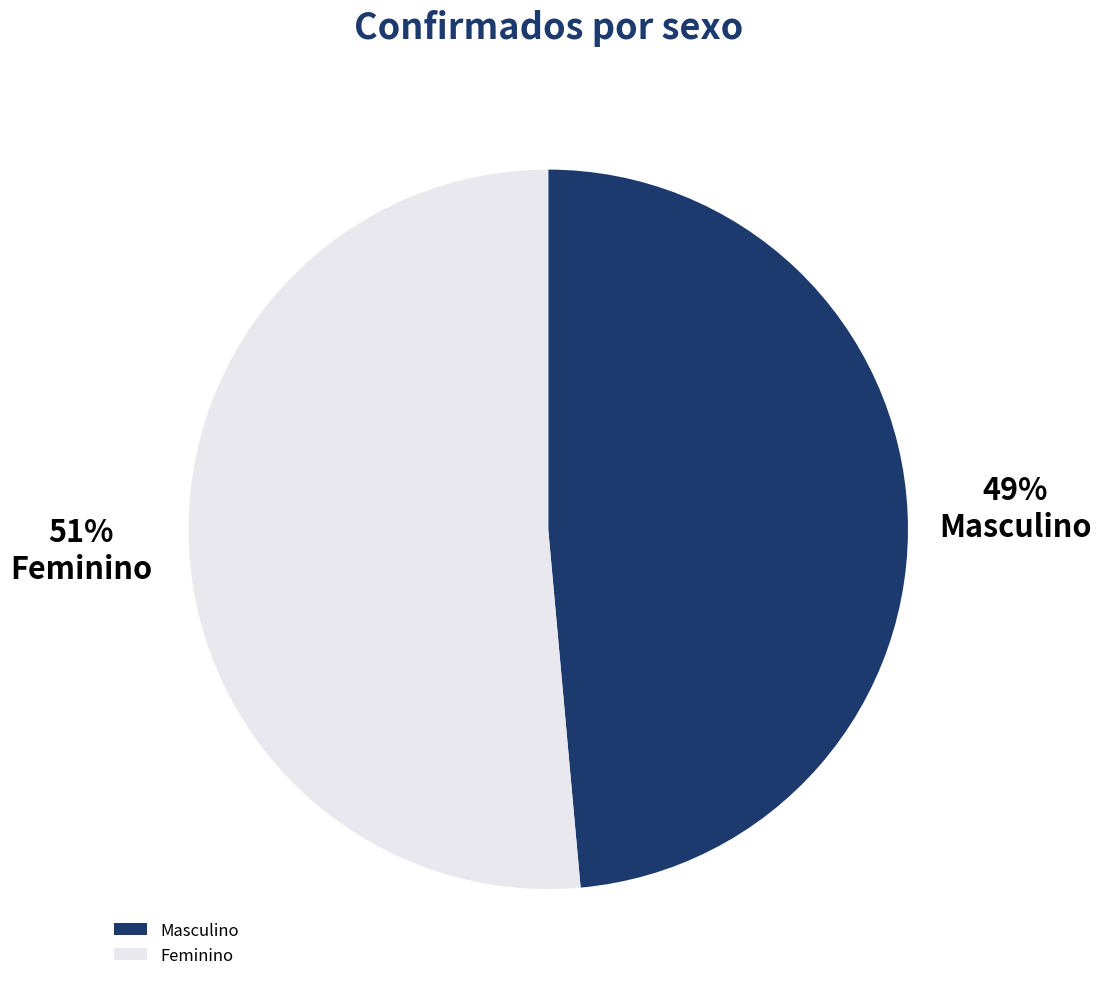

Count the number of slices in the pie.

2